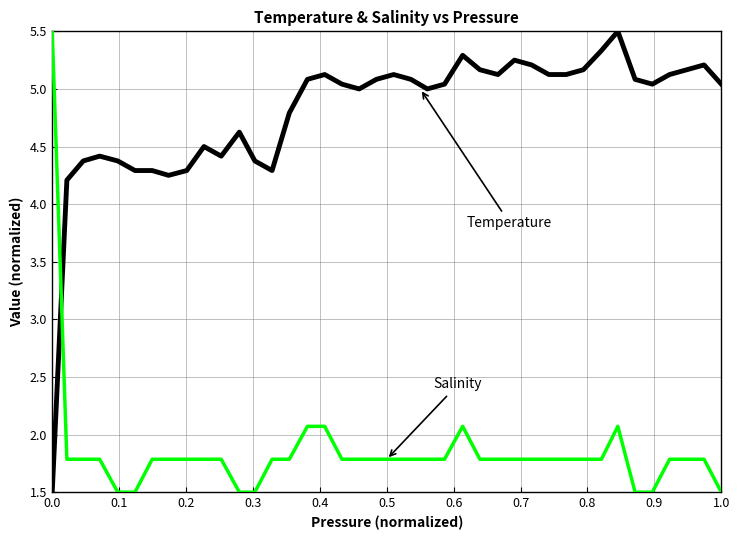

What is the greatest value displayed?

5.5